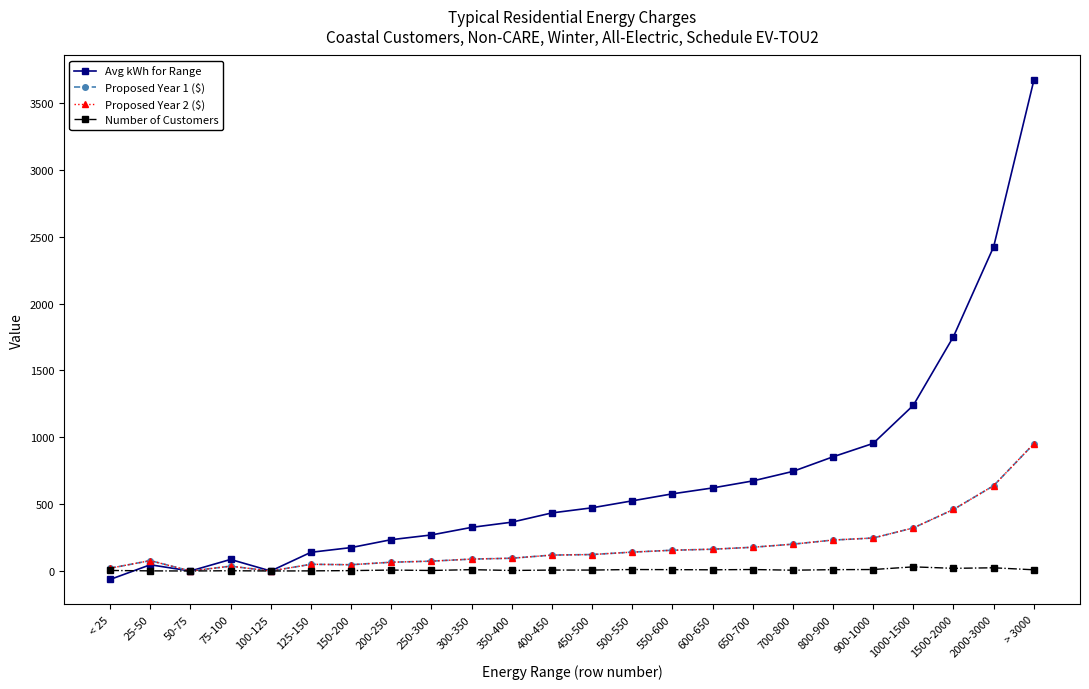

True or false: Avg kWh for Range and Proposed Year 2 ($) cross at least once.

False